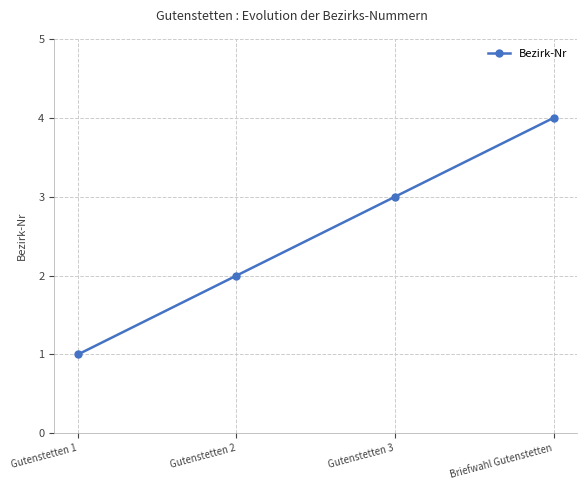

The value at Gutenstetten 3 is 5. True or false?

False